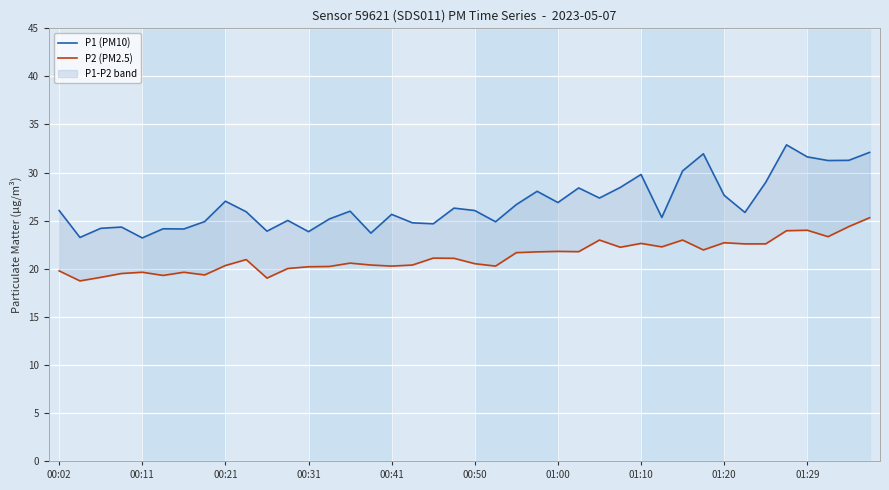

True or false: P1 (PM10) and P2 (PM2.5) cross at least once.

False